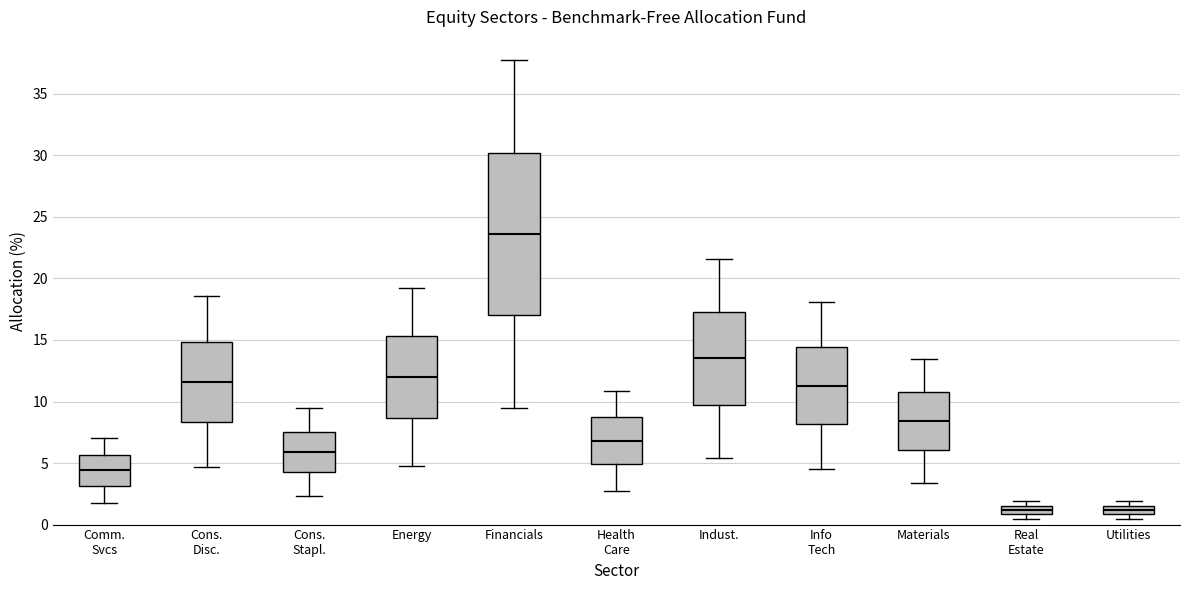

Which box's median line is the highest?

Financials